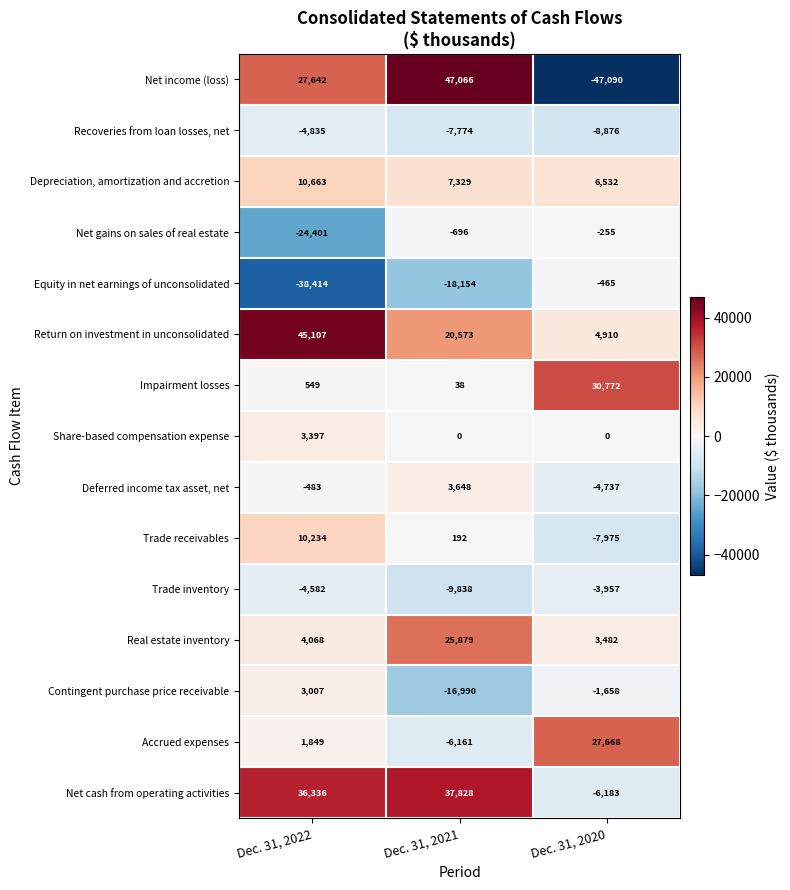

The value of Net gains on sales of real estate at Dec. 31, 2022 is -35016. True or false?

False